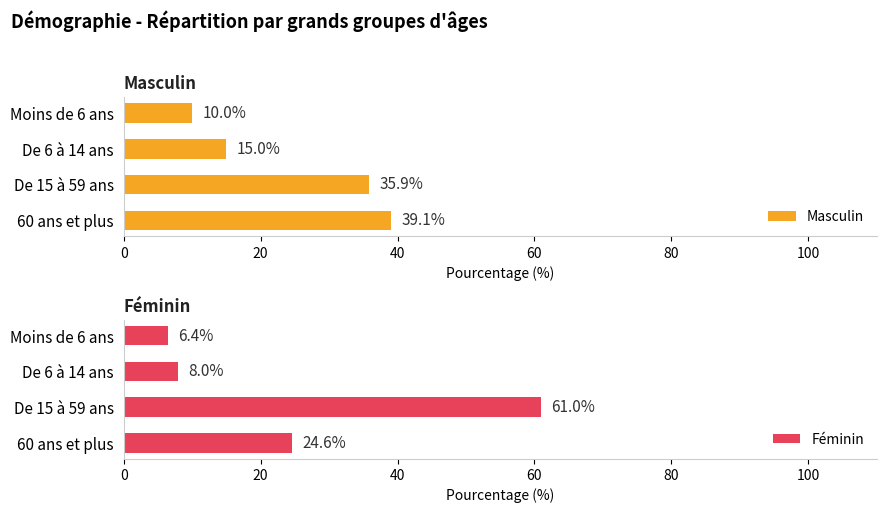

True or false: Féminin has a value of 11.3 at Moins de 6 ans.

False